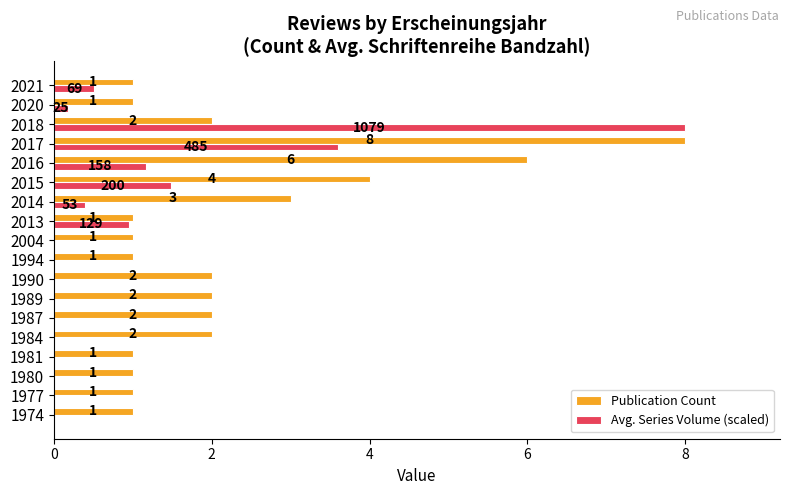

Which series has the largest total across all categories?

Publication Count